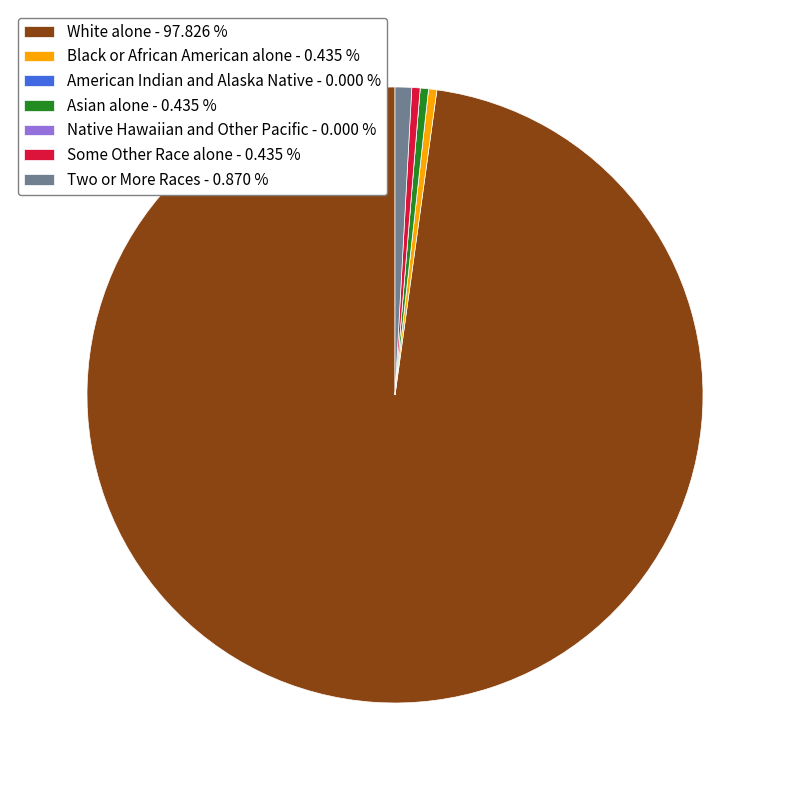

Is Two or More Races - 0.870 % the majority of the pie?

No